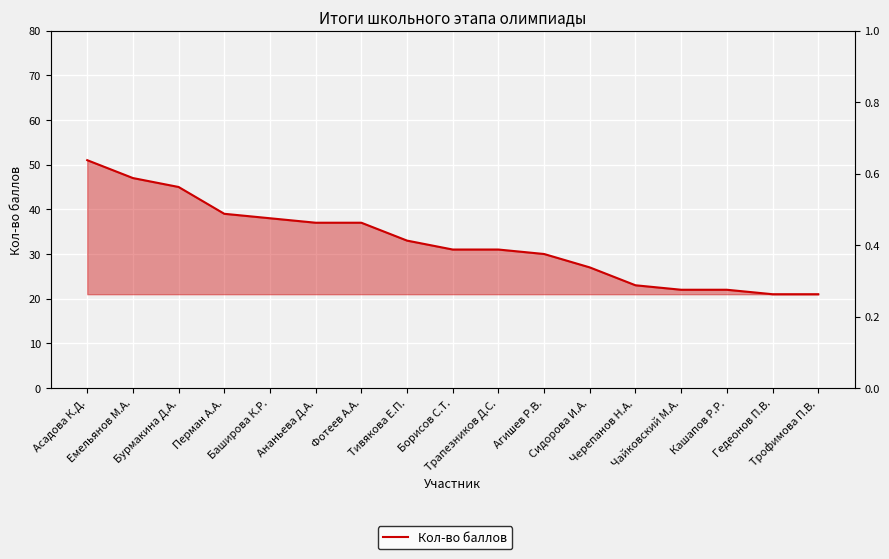

What position from the left is Черепанов Н.А.?

13